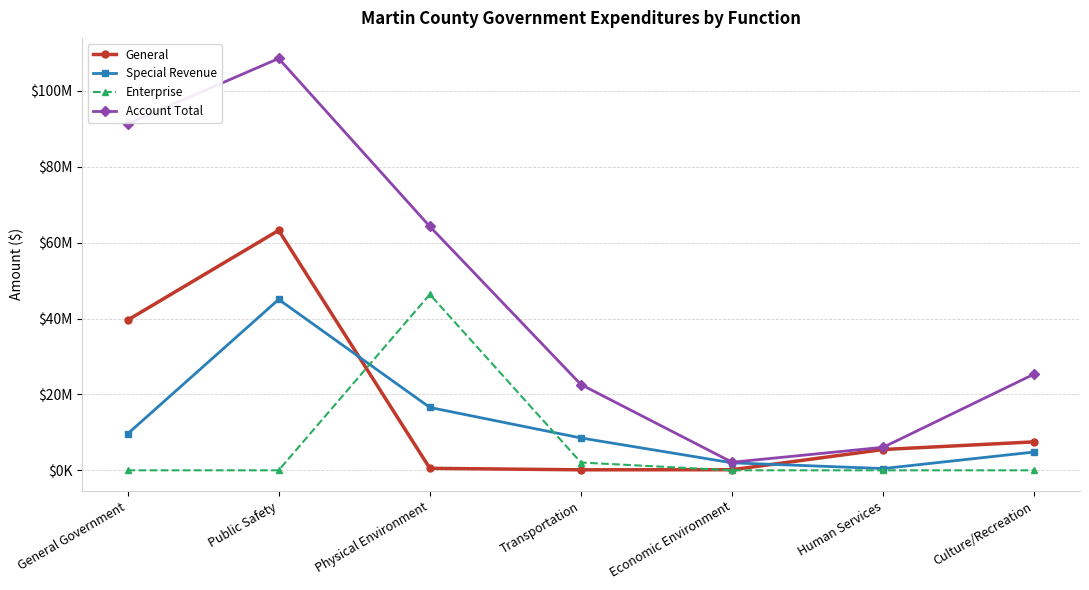

How many interior local valleys does the Enterprise series have?

1